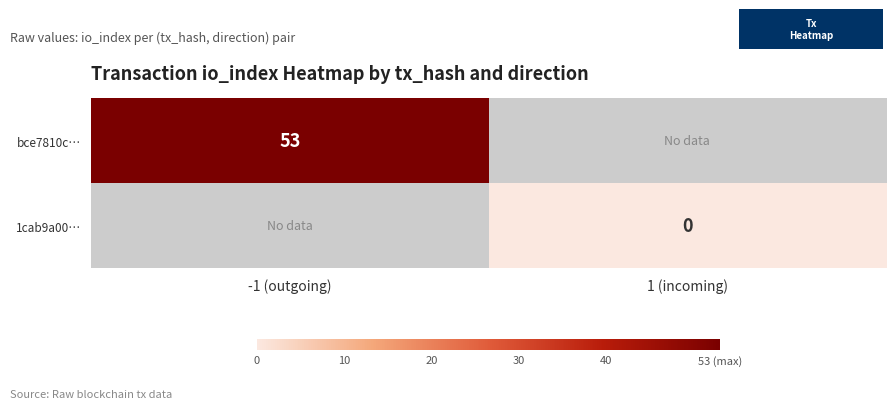

True or false: bce7810c… has a value of 53 at -1 (outgoing).

True